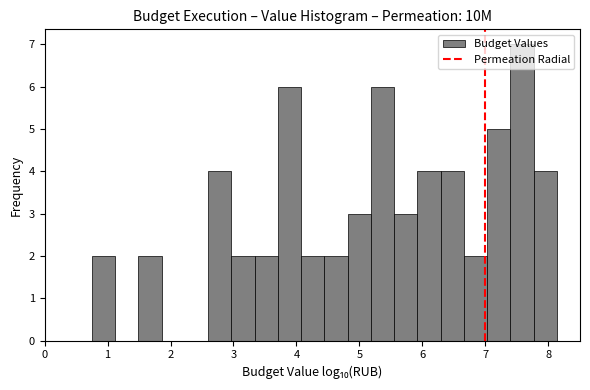

Read against the x-axis, roughly where is the centre of the tallest bar?

7.6